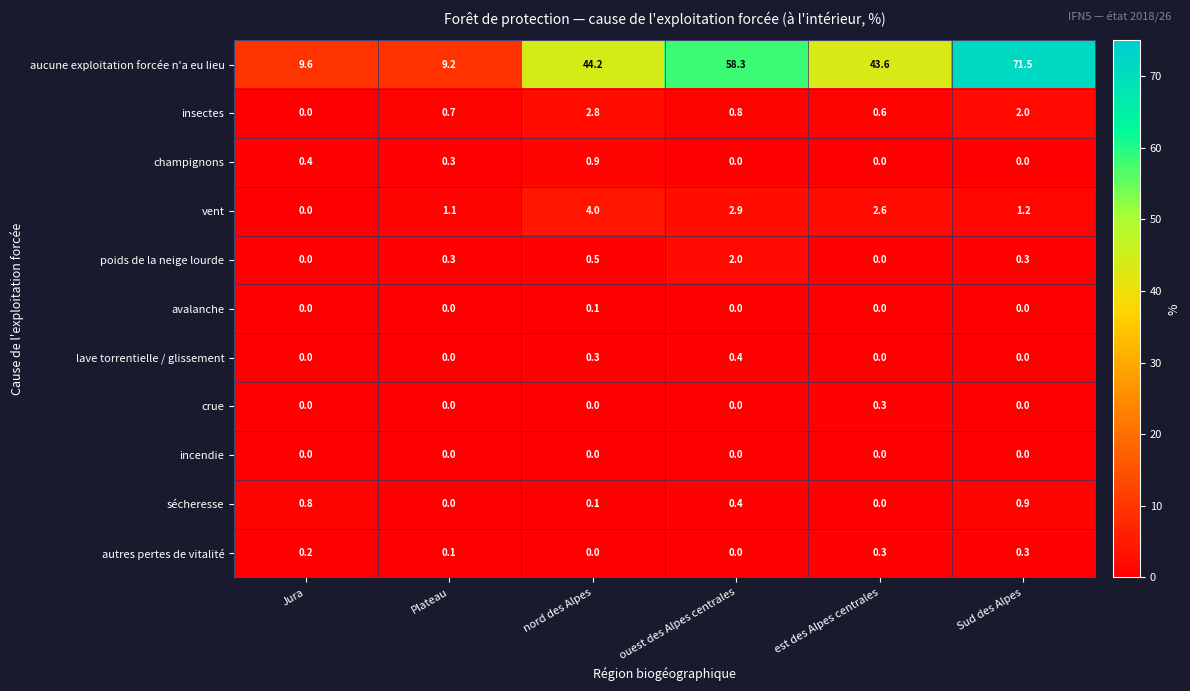

Which label corresponds to the largest value in the chart?

Sud des Alpes